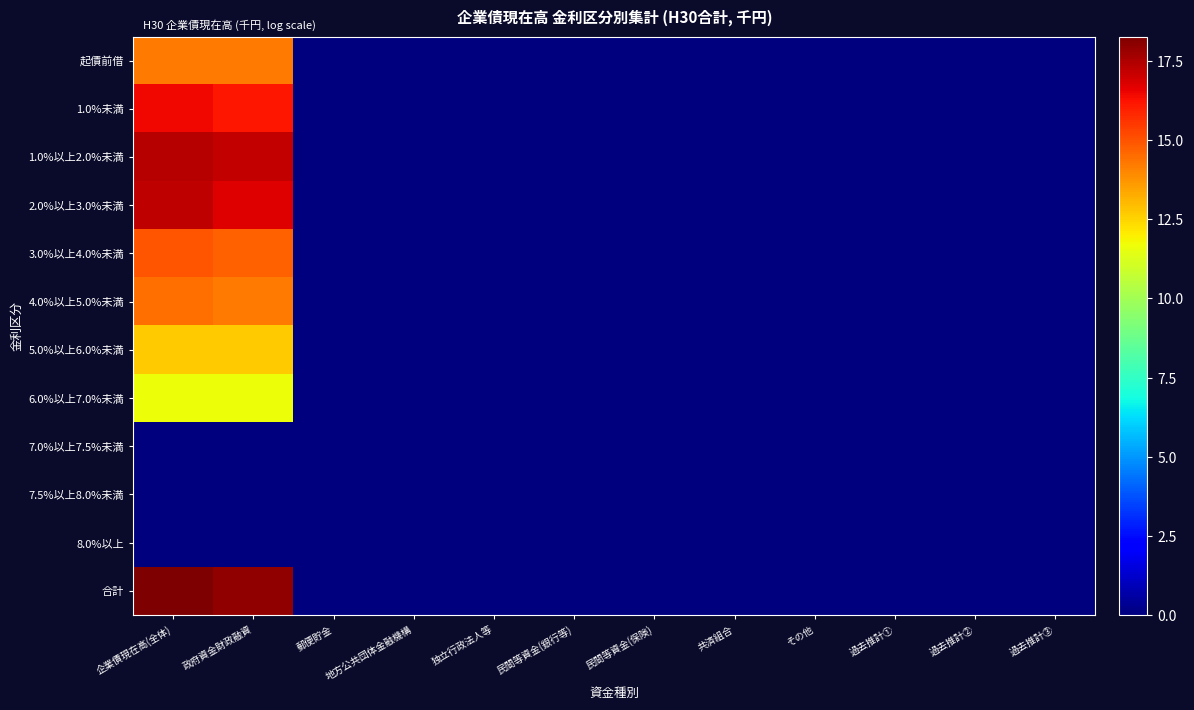

Reading left to right, extract all data points from this chart.

起債前借: 企業債現在高(全体)=14.2	政府資金財政融資=14.2	郵便貯金=0.0	地方公共団体金融機構=0.0	独立行政法人等=0.0	民間等資金(銀行等)=0.0	民間等資金(保険)=0.0	共済組合=0.0	その他=0.0	過去推計①=0.0	過去推計②=0.0	過去推計③=0.0
1.0%未満: 企業債現在高(全体)=16.4	政府資金財政融資=16.2	郵便貯金=0.0	地方公共団体金融機構=0.0	独立行政法人等=0.0	民間等資金(銀行等)=0.0	民間等資金(保険)=0.0	共済組合=0.0	その他=0.0	過去推計①=0.0	過去推計②=0.0	過去推計③=0.0
1.0%以上2.0%未満: 企業債現在高(全体)=17.4	政府資金財政融資=17.1	郵便貯金=0.0	地方公共団体金融機構=0.0	独立行政法人等=0.0	民間等資金(銀行等)=0.0	民間等資金(保険)=0.0	共済組合=0.0	その他=0.0	過去推計①=0.0	過去推計②=0.0	過去推計③=0.0
2.0%以上3.0%未満: 企業債現在高(全体)=17.2	政府資金財政融資=16.7	郵便貯金=0.0	地方公共団体金融機構=0.0	独立行政法人等=0.0	民間等資金(銀行等)=0.0	民間等資金(保険)=0.0	共済組合=0.0	その他=0.0	過去推計①=0.0	過去推計②=0.0	過去推計③=0.0
3.0%以上4.0%未満: 企業債現在高(全体)=15.0	政府資金財政融資=14.8	郵便貯金=0.0	地方公共団体金融機構=0.0	独立行政法人等=0.0	民間等資金(銀行等)=0.0	民間等資金(保険)=0.0	共済組合=0.0	その他=0.0	過去推計①=0.0	過去推計②=0.0	過去推計③=0.0
4.0%以上5.0%未満: 企業債現在高(全体)=14.5	政府資金財政融資=14.2	郵便貯金=0.0	地方公共団体金融機構=0.0	独立行政法人等=0.0	民間等資金(銀行等)=0.0	民間等資金(保険)=0.0	共済組合=0.0	その他=0.0	過去推計①=0.0	過去推計②=0.0	過去推計③=0.0
5.0%以上6.0%未満: 企業債現在高(全体)=12.7	政府資金財政融資=12.7	郵便貯金=0.0	地方公共団体金融機構=0.0	独立行政法人等=0.0	民間等資金(銀行等)=0.0	民間等資金(保険)=0.0	共済組合=0.0	その他=0.0	過去推計①=0.0	過去推計②=0.0	過去推計③=0.0
6.0%以上7.0%未満: 企業債現在高(全体)=11.6	政府資金財政融資=11.6	郵便貯金=0.0	地方公共団体金融機構=0.0	独立行政法人等=0.0	民間等資金(銀行等)=0.0	民間等資金(保険)=0.0	共済組合=0.0	その他=0.0	過去推計①=0.0	過去推計②=0.0	過去推計③=0.0
7.0%以上7.5%未満: 企業債現在高(全体)=0.0	政府資金財政融資=0.0	郵便貯金=0.0	地方公共団体金融機構=0.0	独立行政法人等=0.0	民間等資金(銀行等)=0.0	民間等資金(保険)=0.0	共済組合=0.0	その他=0.0	過去推計①=0.0	過去推計②=0.0	過去推計③=0.0
7.5%以上8.0%未満: 企業債現在高(全体)=0.0	政府資金財政融資=0.0	郵便貯金=0.0	地方公共団体金融機構=0.0	独立行政法人等=0.0	民間等資金(銀行等)=0.0	民間等資金(保険)=0.0	共済組合=0.0	その他=0.0	過去推計①=0.0	過去推計②=0.0	過去推計③=0.0
8.0%以上: 企業債現在高(全体)=0.0	政府資金財政融資=0.0	郵便貯金=0.0	地方公共団体金融機構=0.0	独立行政法人等=0.0	民間等資金(銀行等)=0.0	民間等資金(保険)=0.0	共済組合=0.0	その他=0.0	過去推計①=0.0	過去推計②=0.0	過去推計③=0.0
合計: 企業債現在高(全体)=18.3	政府資金財政融資=17.9	郵便貯金=0.0	地方公共団体金融機構=0.0	独立行政法人等=0.0	民間等資金(銀行等)=0.0	民間等資金(保険)=0.0	共済組合=0.0	その他=0.0	過去推計①=0.0	過去推計②=0.0	過去推計③=0.0